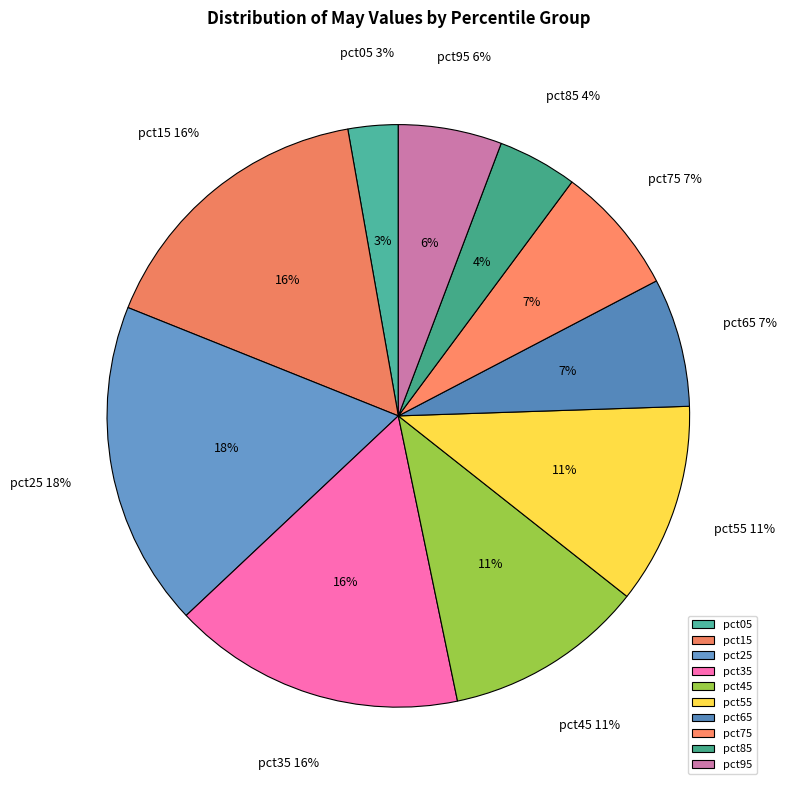

Does pct05 represent more than half of the total?

No